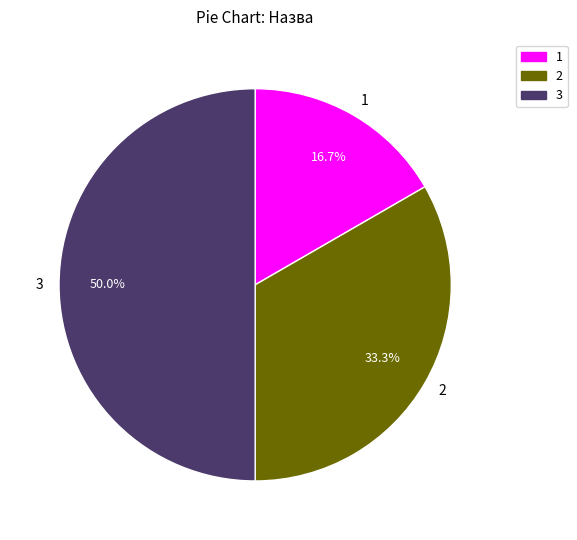

Approximately how many times larger is the value at 1 compared to 2?

0.5